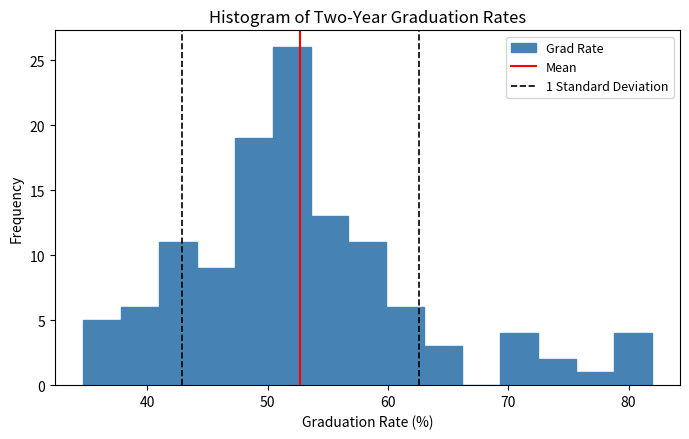

Around what value on the x-axis is the tallest bar? Give the approximate position of its centre, as read against the axis.

52